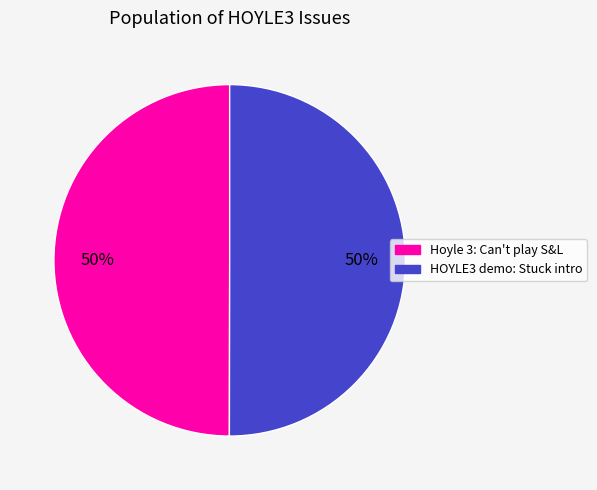

To the nearest percent, what is the average slice percentage?

50%